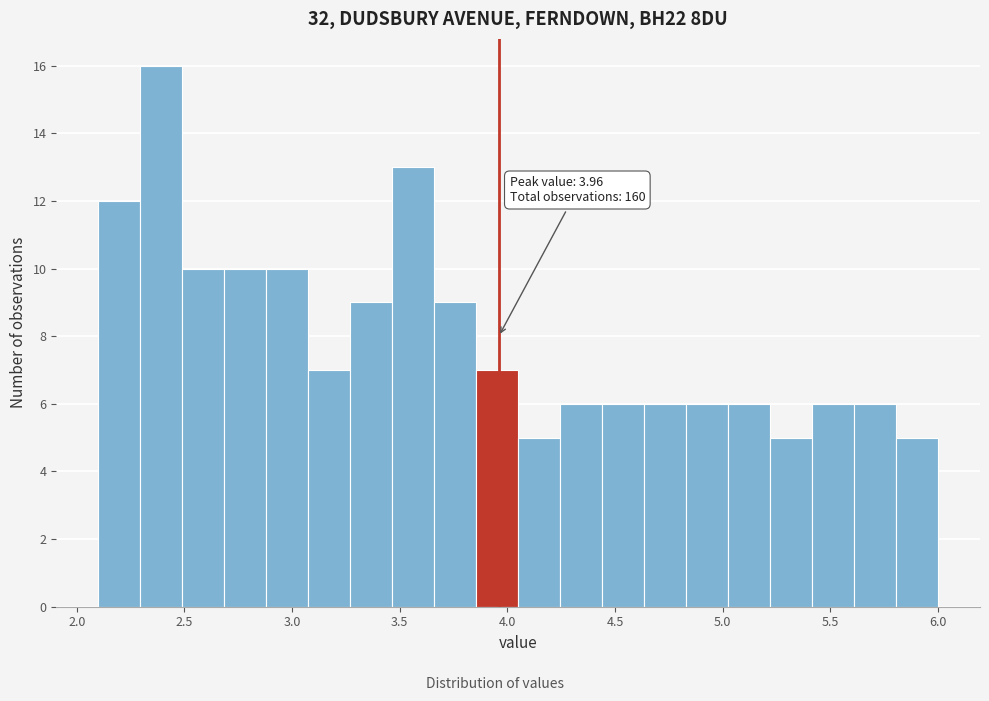

Read against the x-axis, roughly where is the centre of the tallest bar?

2.40